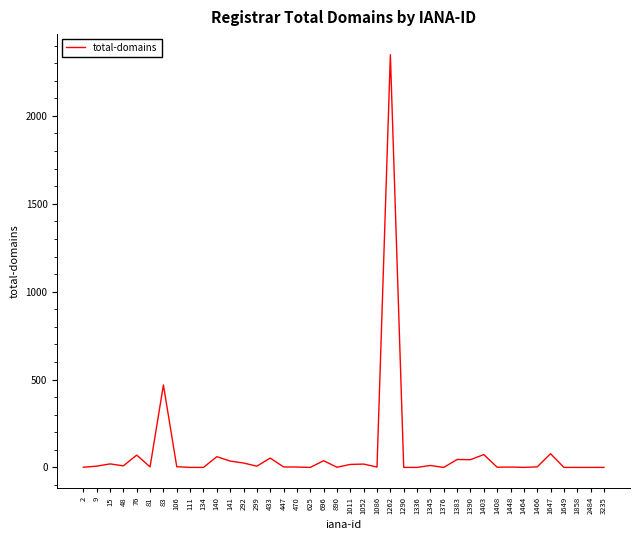

True or false: the data shows -905 at 1464.

False